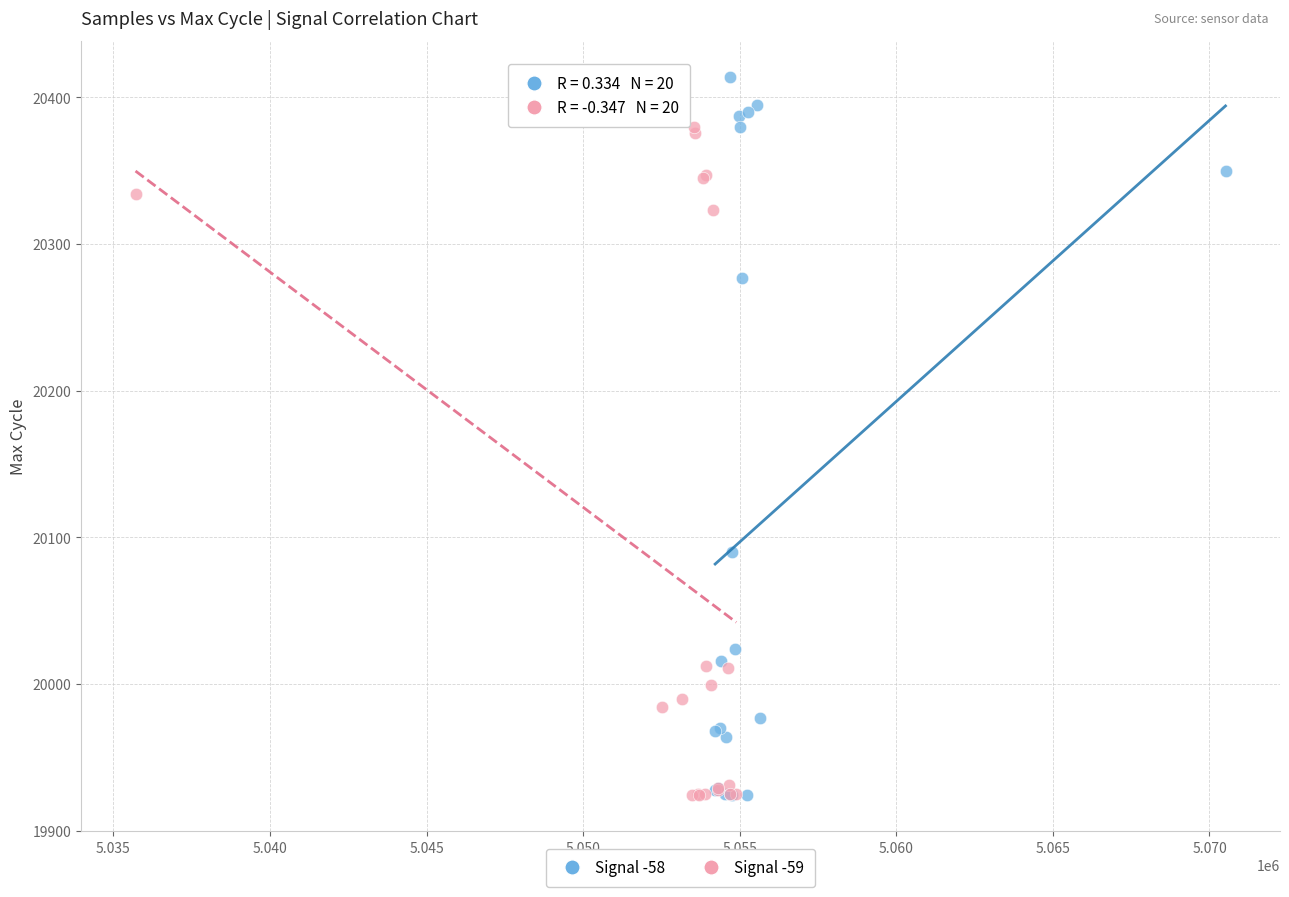

Which series has the largest Y range (max minus min)?

Signal -58